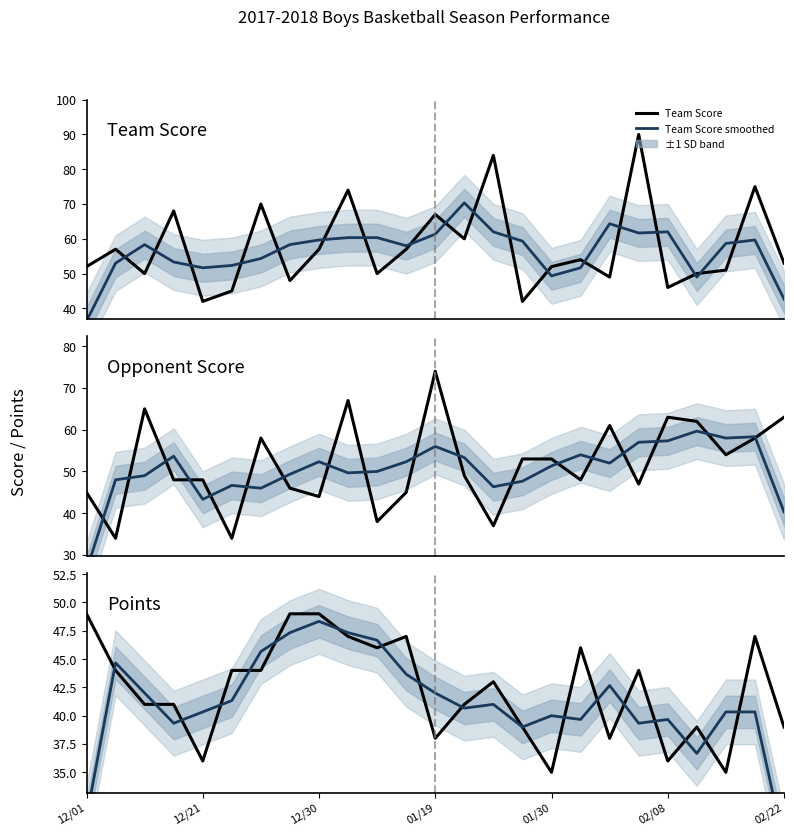

At which category is the sum across all series the highest?

9